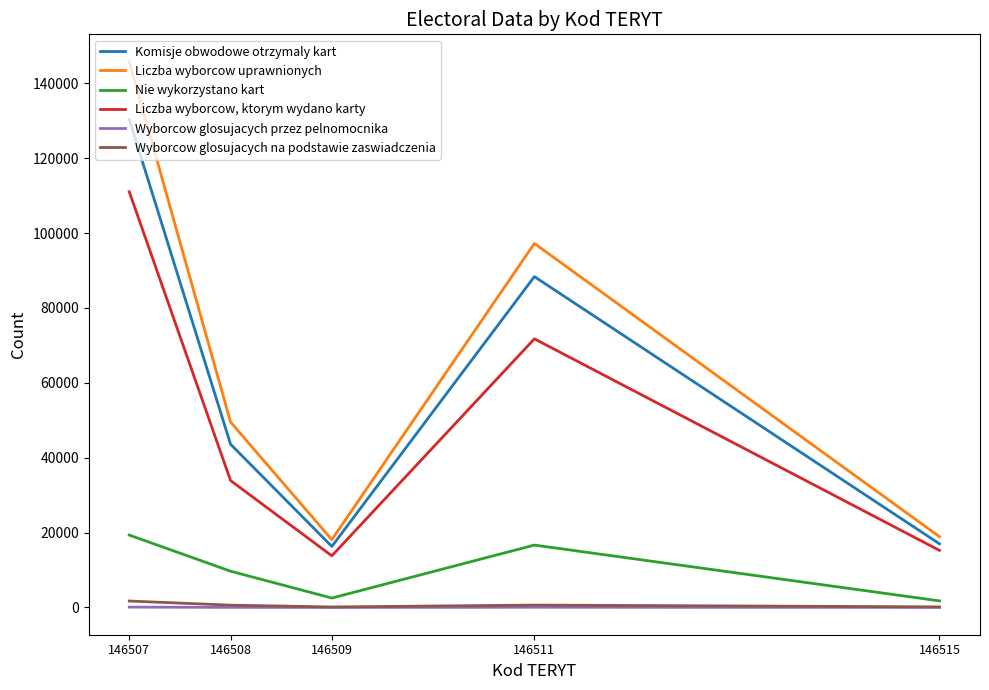

The Liczba wyborcow uprawnionych series shows 97222 at 146511. True or false?

True